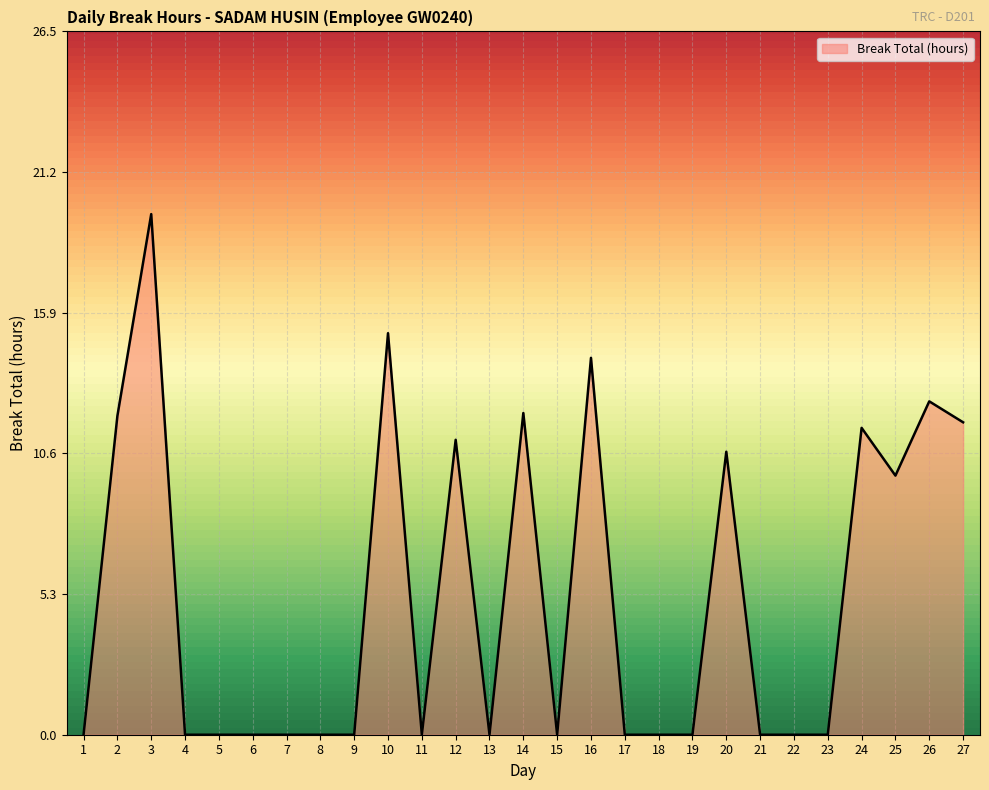

Which label corresponds to the largest value in the chart?

3